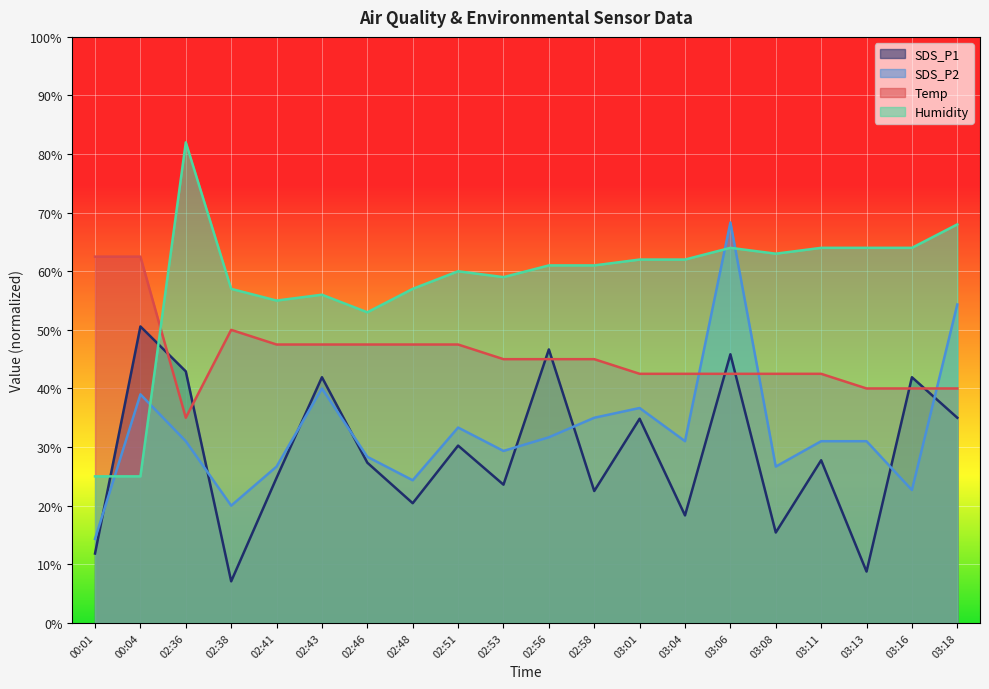

What is the label of the 11th point from the left?

02:56